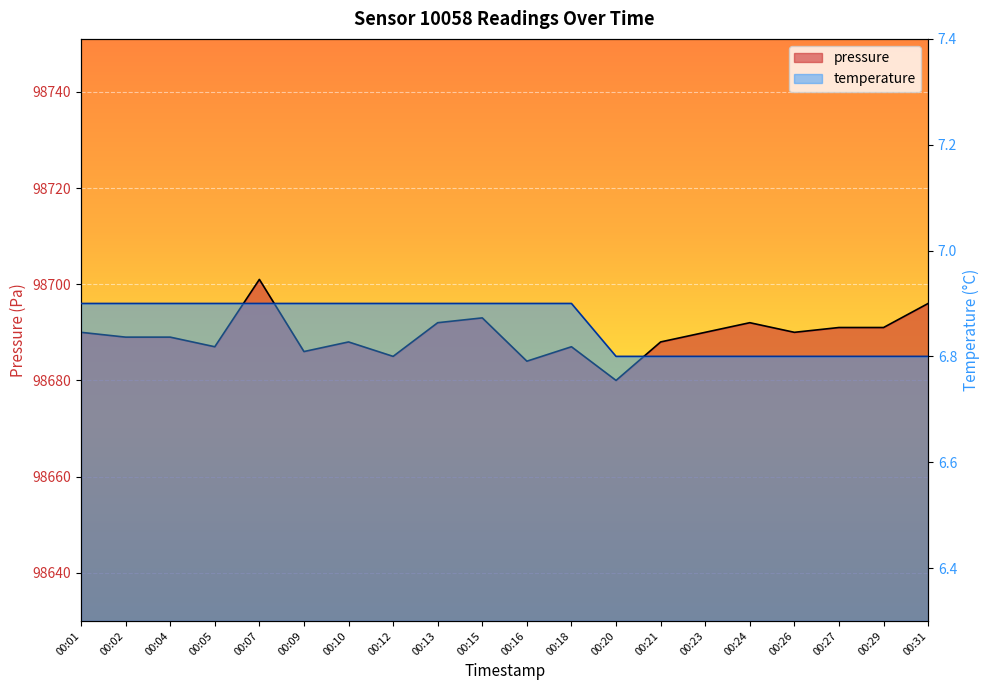

At which label does temperature reach its peak?

00:01